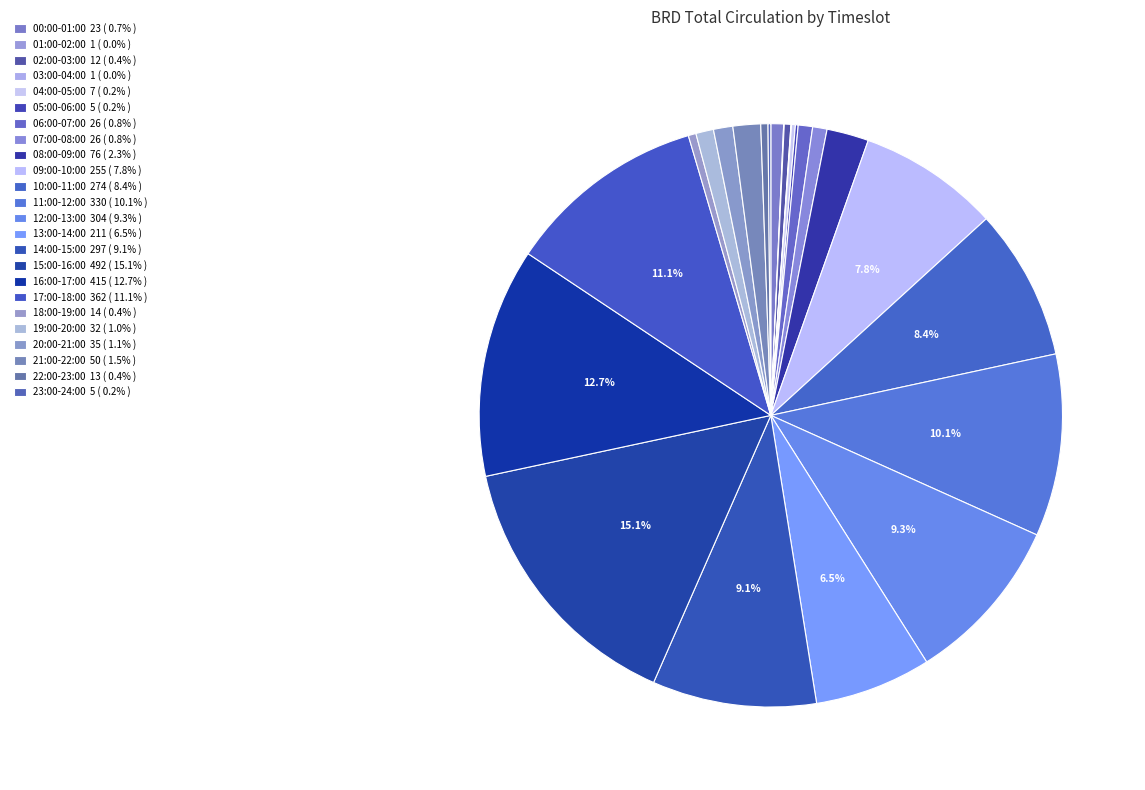

Between 02:00-03:00 and 23:00-24:00, which is larger?

02:00-03:00